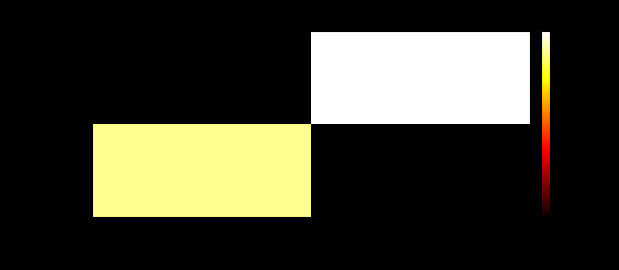

Is it true that 490bfc59… equals 8000.0 at -1?

True